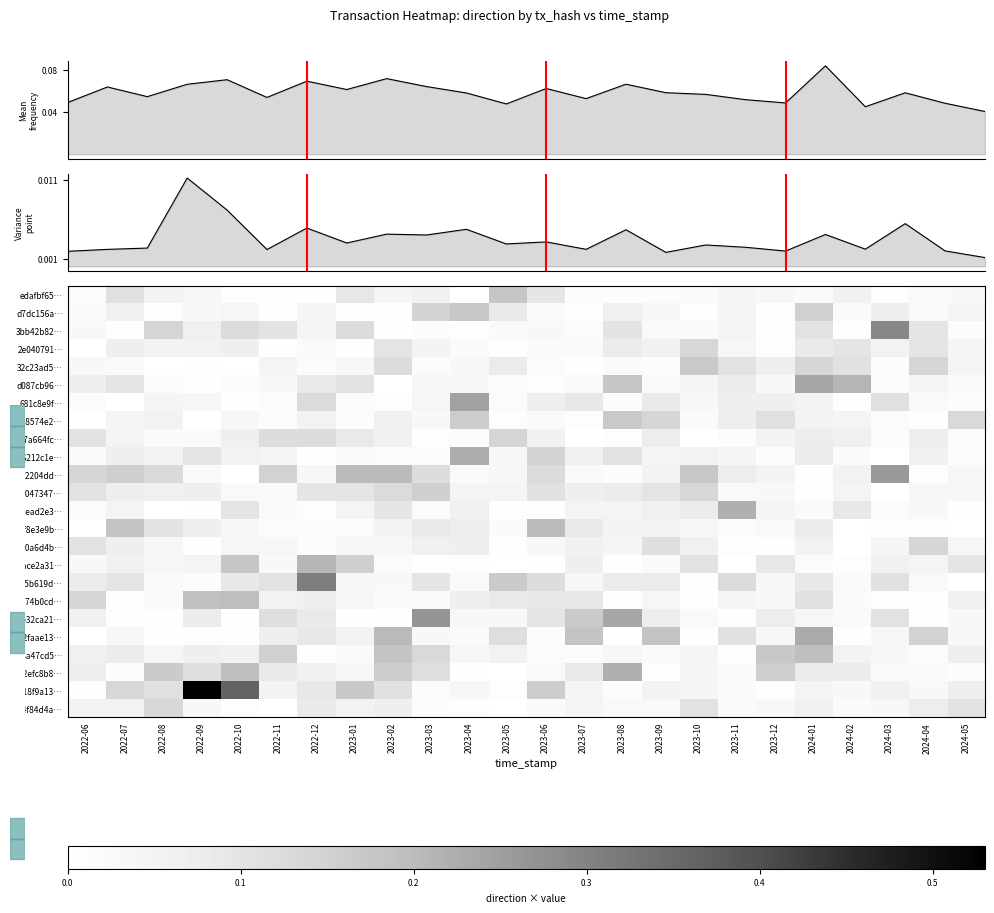

True or false: c7a664fc… has a value of 0.0 at 2023-08.

True